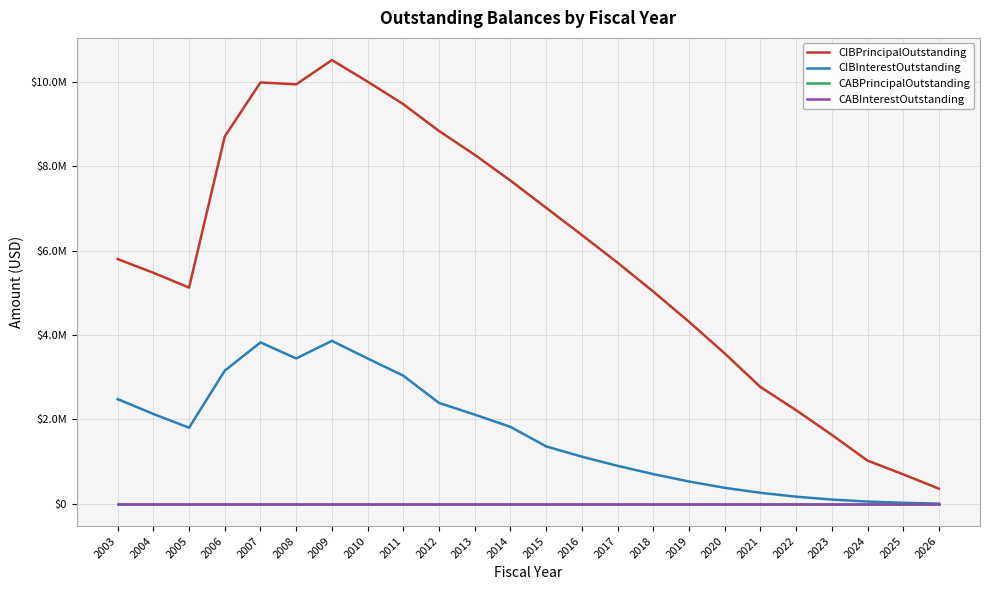

Does the chart have visible grid lines?

Yes